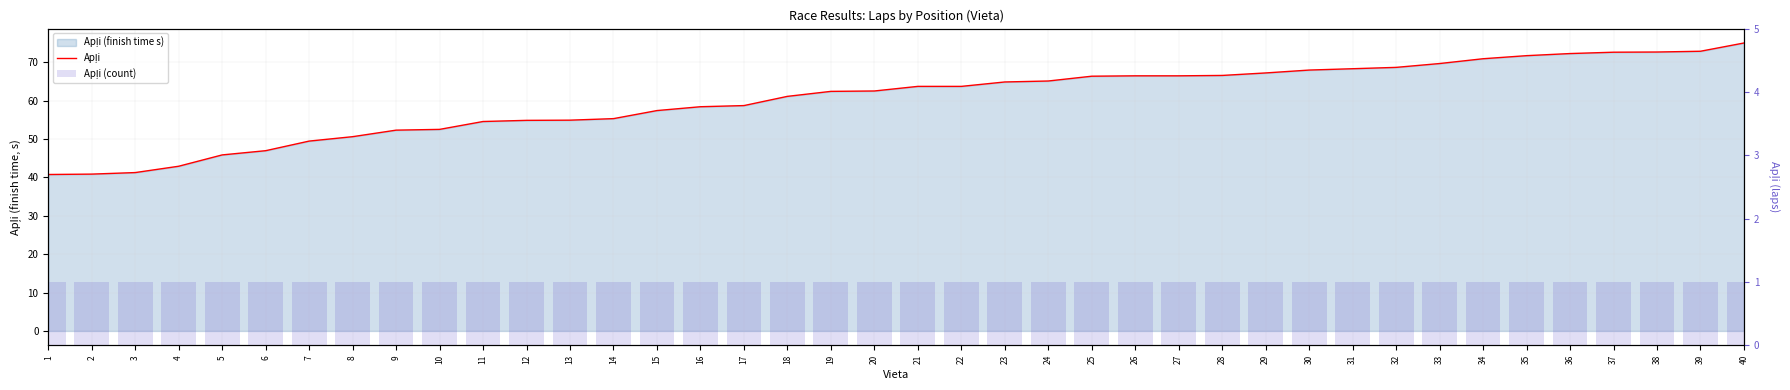

Reading left to right, what are all the values shown in this chart?

Apļi: 40.8	40.9	41.2	42.9	45.9	47.0	49.5	50.6	52.3	52.5	54.5	54.9	54.9	55.3	57.4	58.4	58.7	61.1	62.4	62.5	63.7	63.7	64.8	65.1	66.3	66.5	66.5	66.5	67.2	68.0	68.3	68.7	69.7	70.9	71.7	72.2	72.6	72.7	72.8	75.0
Apļi (count): 1.0	1.0	1.0	1.0	1.0	1.0	1.0	1.0	1.0	1.0	1.0	1.0	1.0	1.0	1.0	1.0	1.0	1.0	1.0	1.0	1.0	1.0	1.0	1.0	1.0	1.0	1.0	1.0	1.0	1.0	1.0	1.0	1.0	1.0	1.0	1.0	1.0	1.0	1.0	1.0